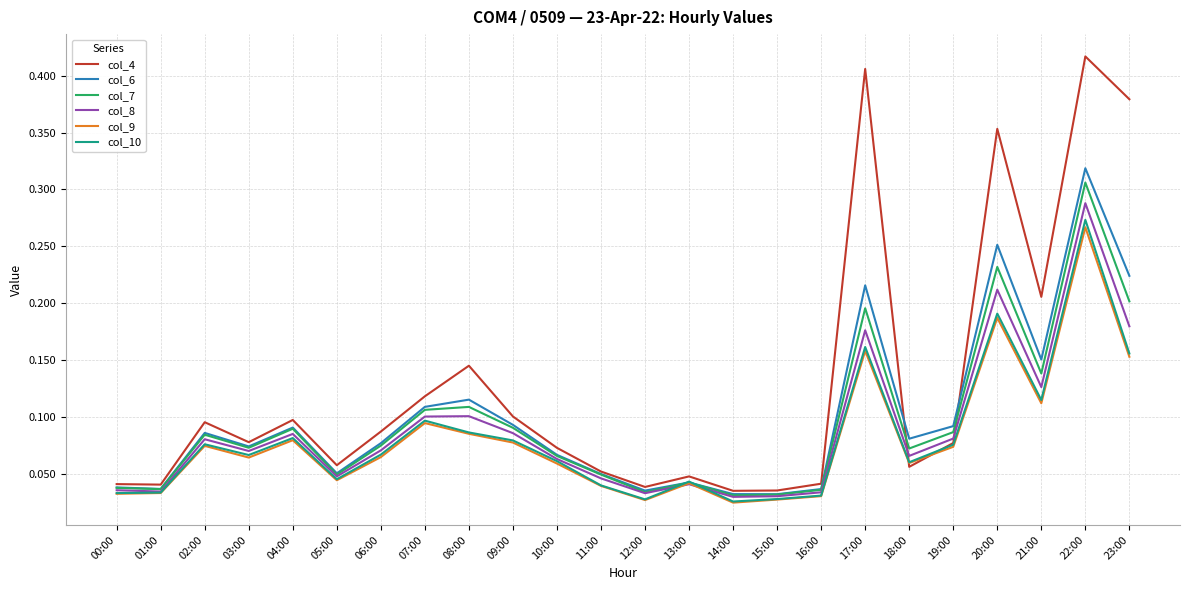

At which label does col_8 reach its peak?

22:00